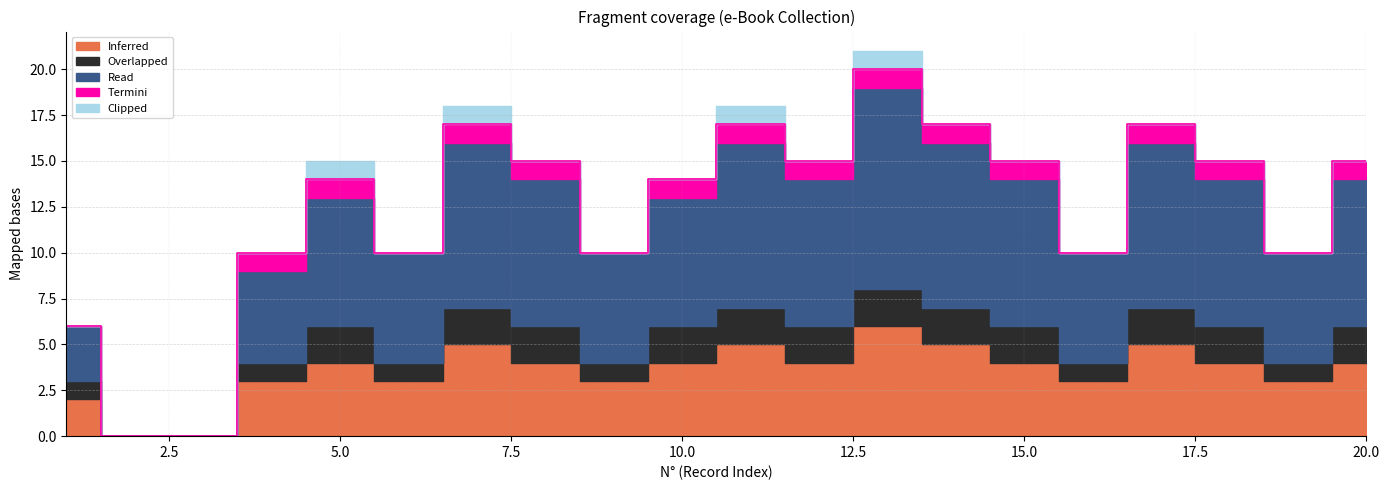

True or false: Clipped has more than 0 points higher than both neighbors.

True